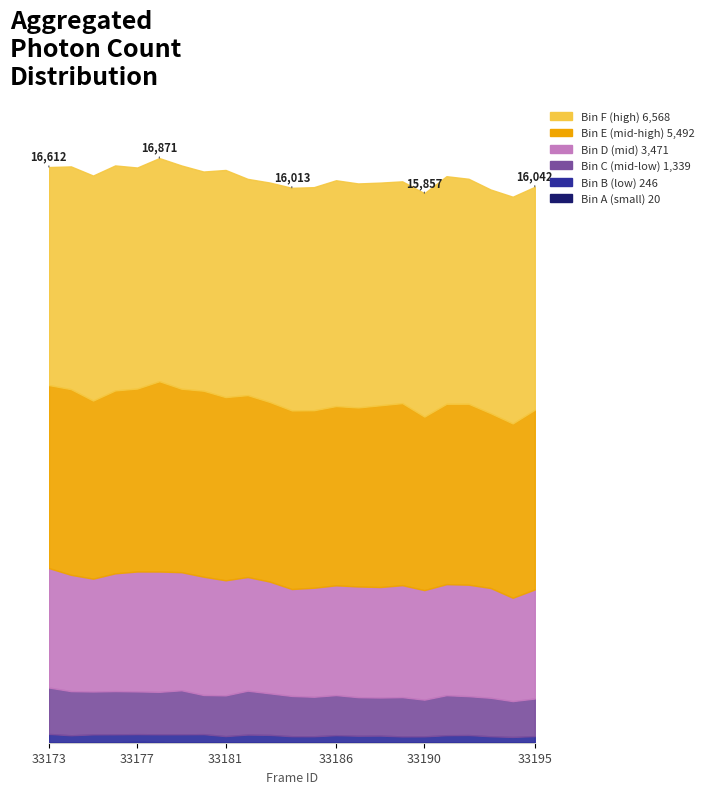

List the series in order of their peak value, lowest first.

Bin A (small), Bin B (low), Bin C (mid-low), Bin D (mid), Bin E (mid-high), Bin F (high)